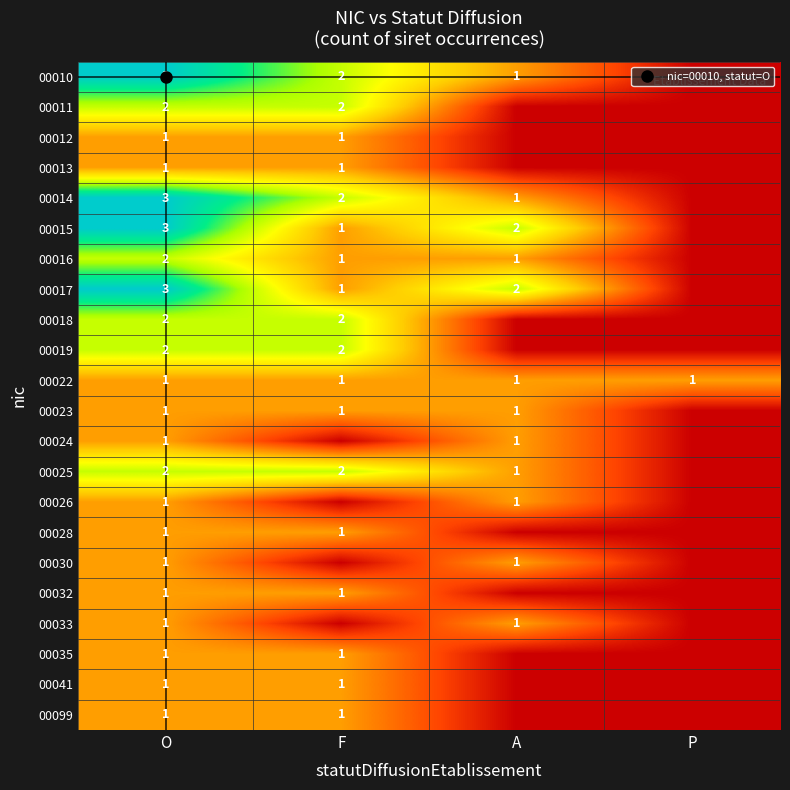

Which label corresponds to the smallest value in the chart?

P